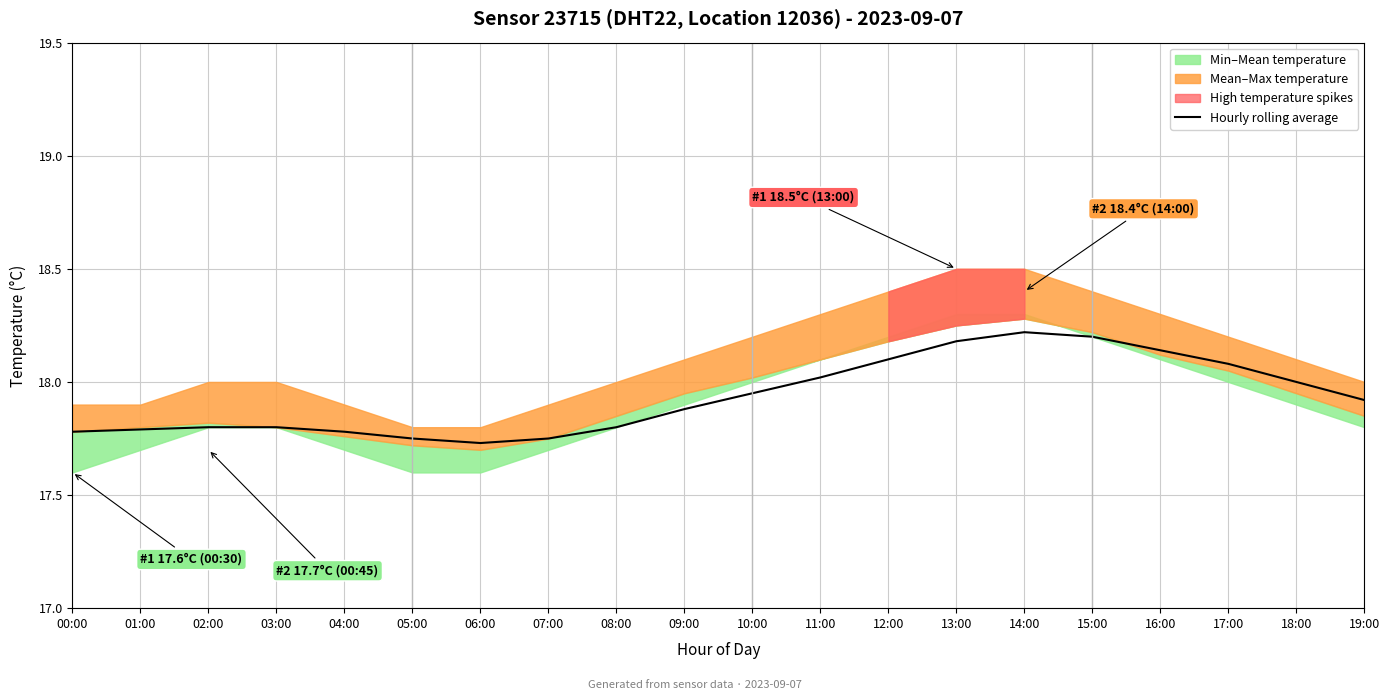

The value at 02:00 is 17.8. True or false?

True